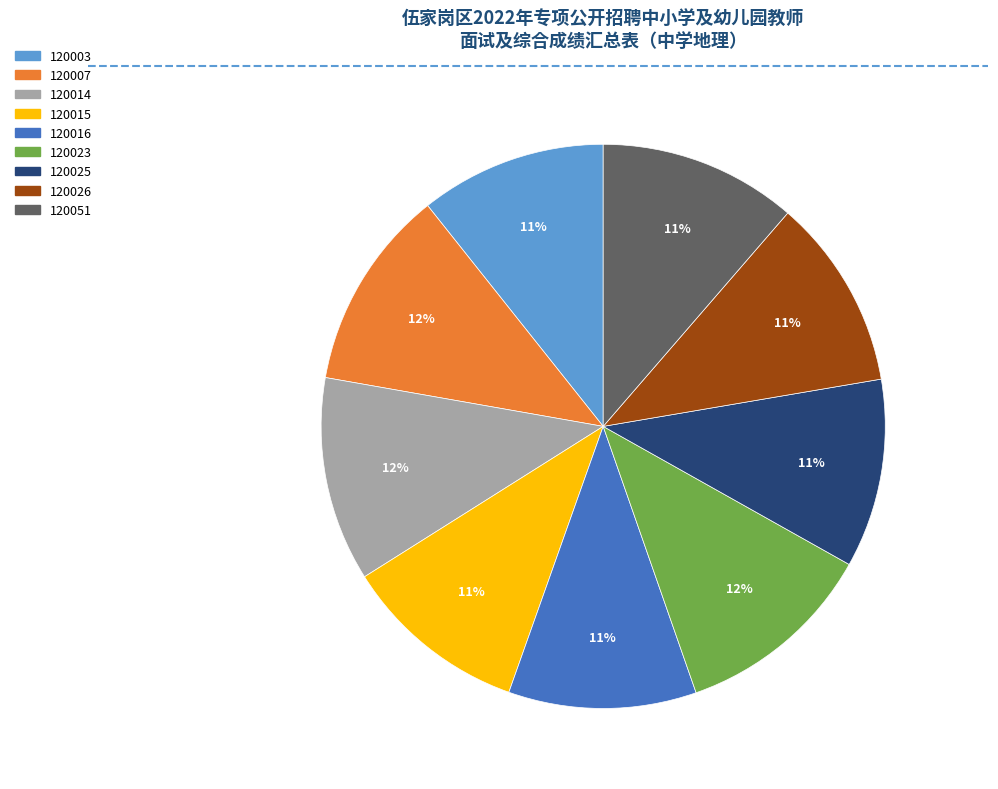

Between 120015 and 120023, which is larger?

120023